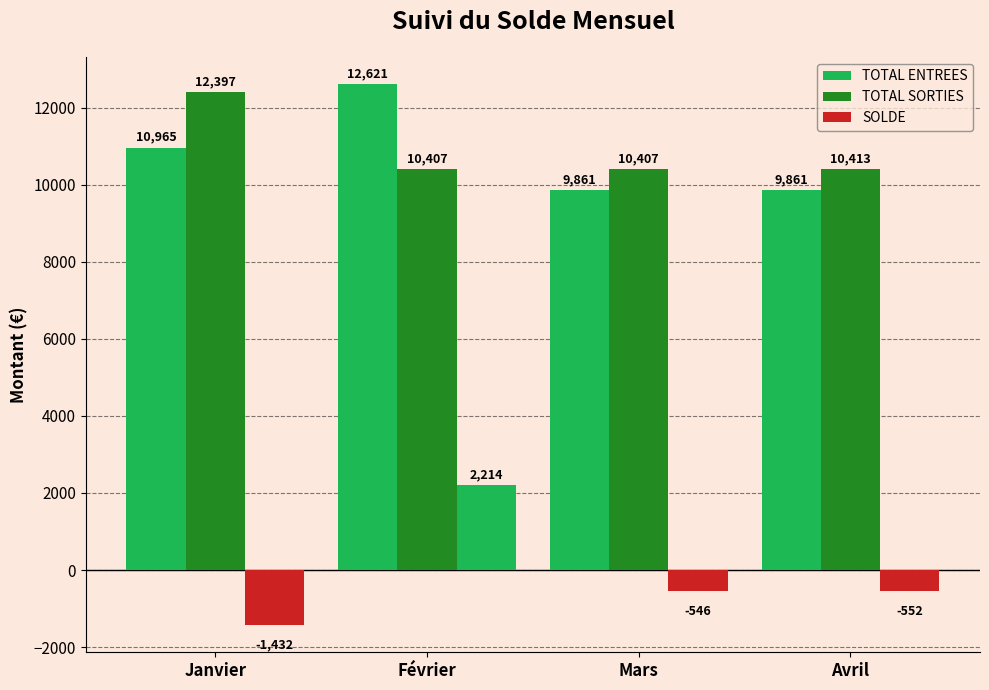

At how many categories does at least one series exceed 10511?

2